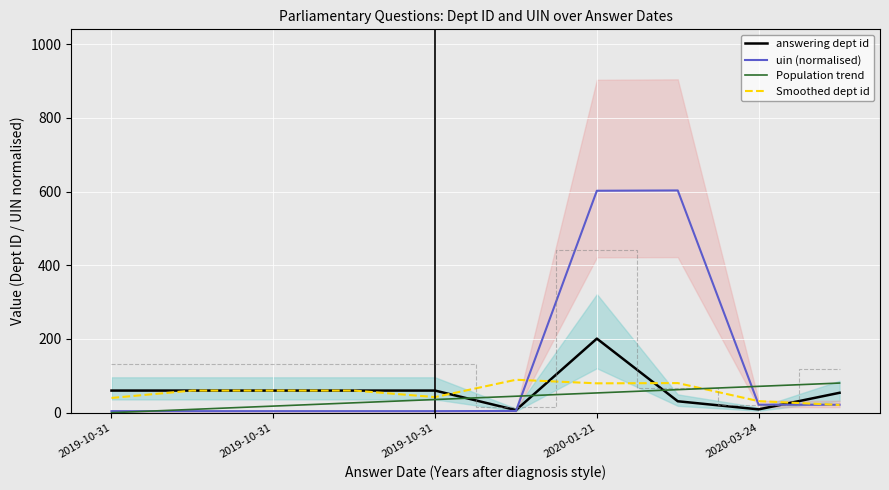

What is the total value across all series at 2019-10-31?

104.2